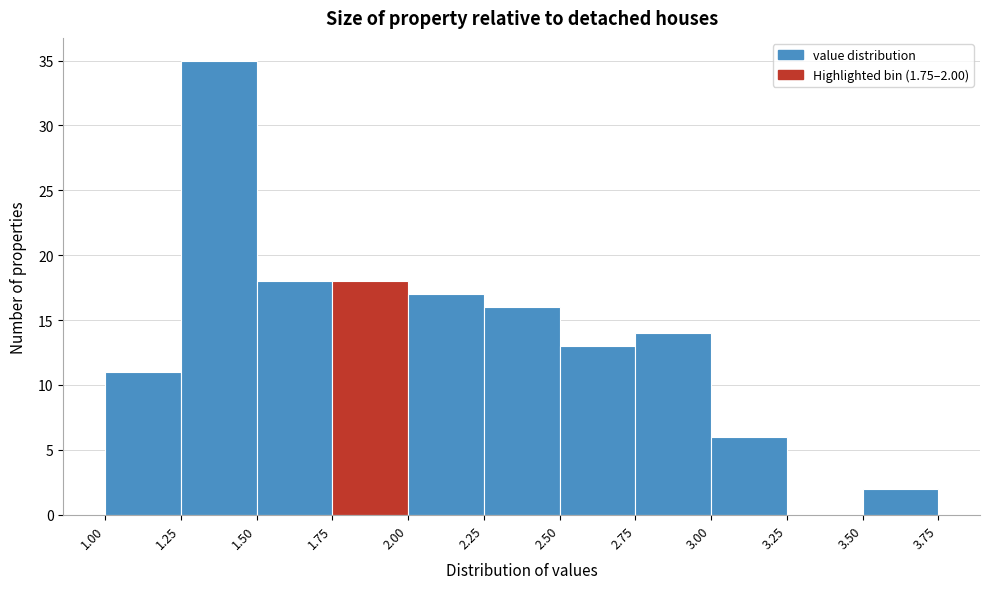

Over which range of the x-axis is the bar tallest?

1.25 to 1.50